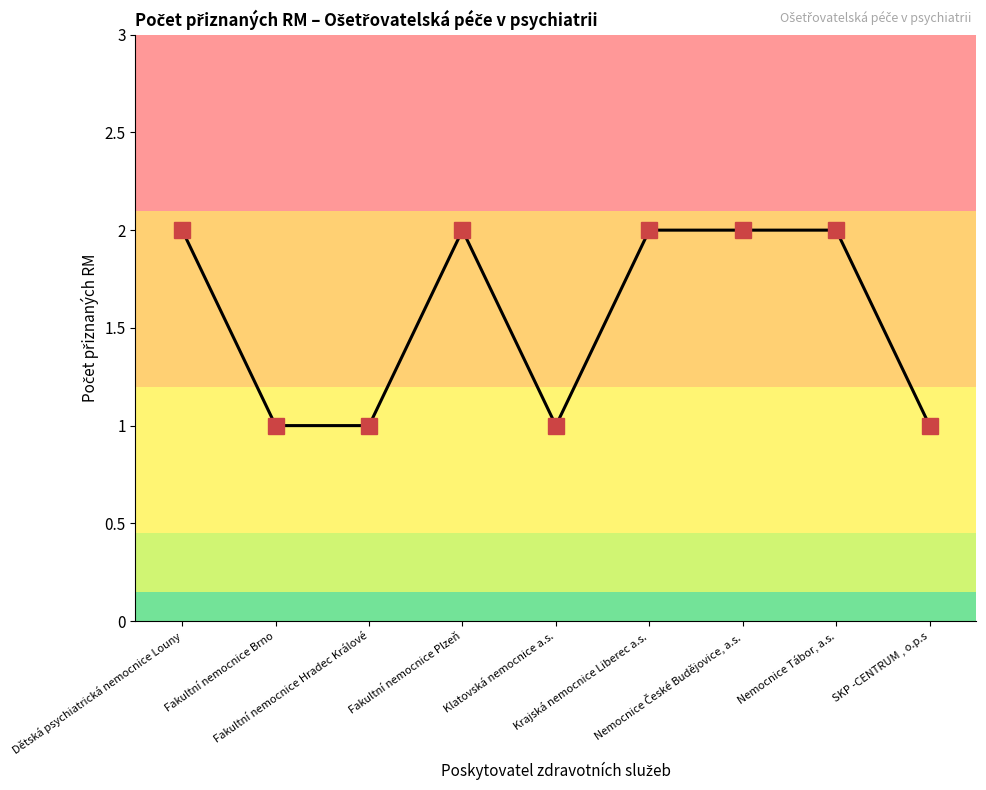

What is the sum of all values?

14